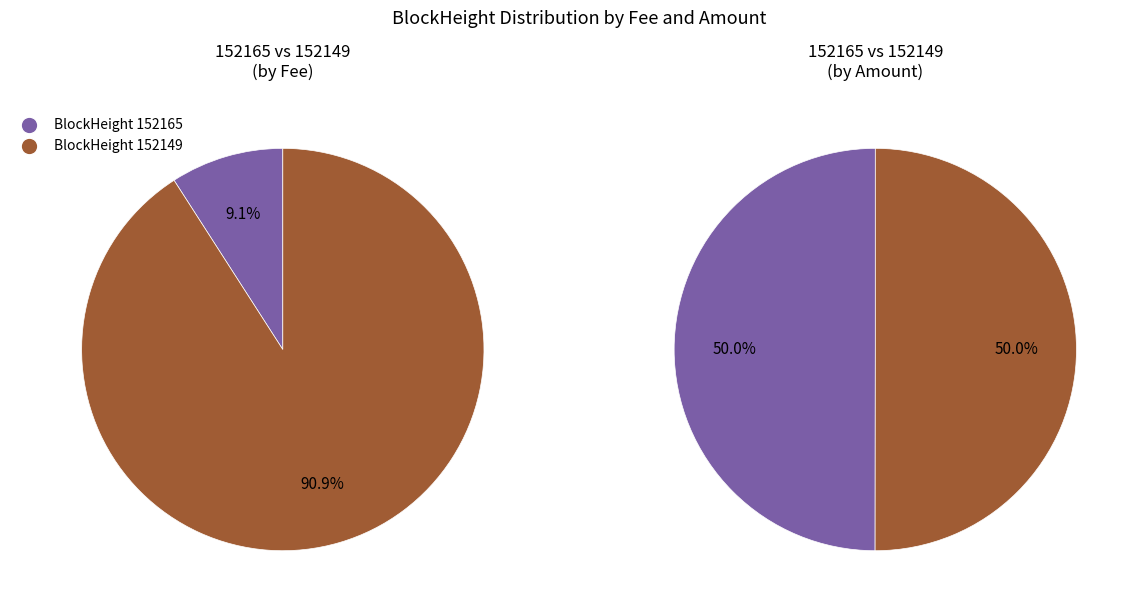

What is the largest slice in the pie chart?

152149